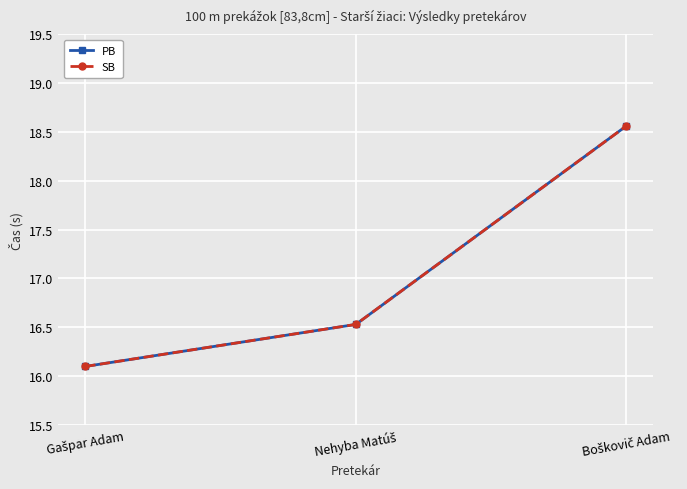

What is the value of the SB point at the 3rd from the left?

18.6